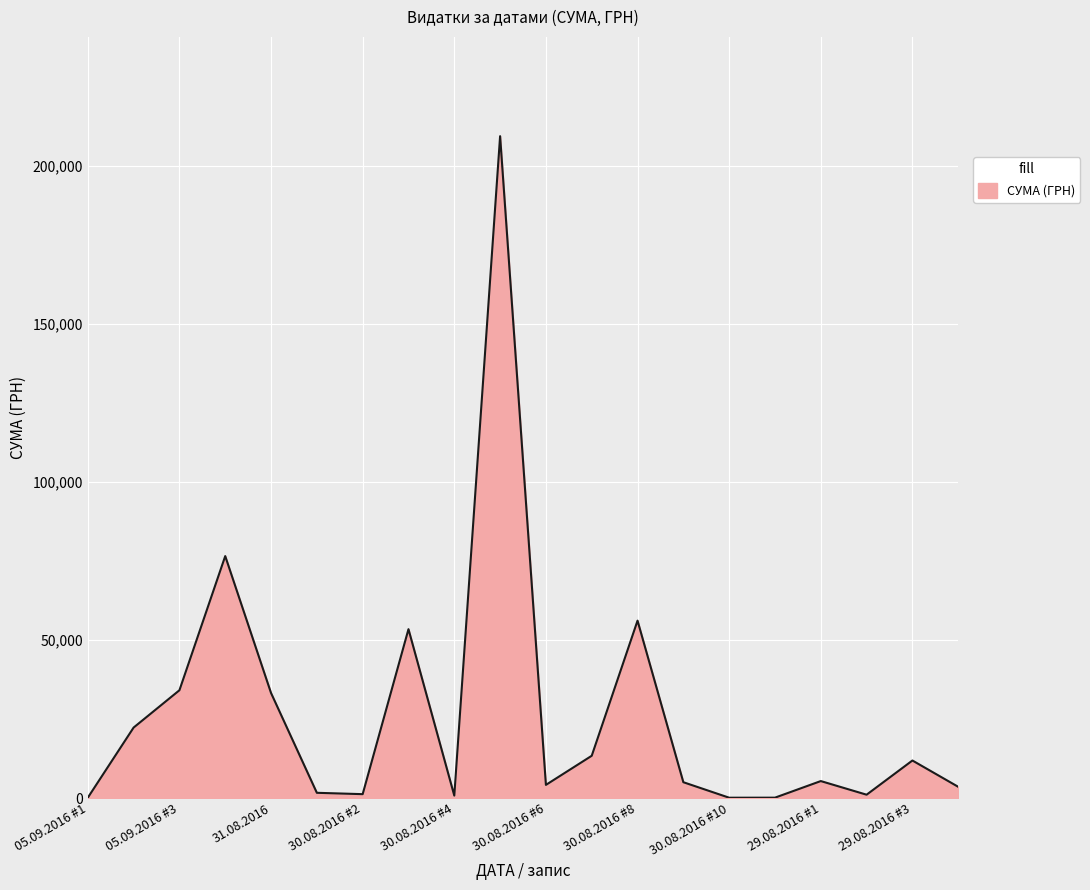

What is the difference between the maximum and minimum values?

209416.6